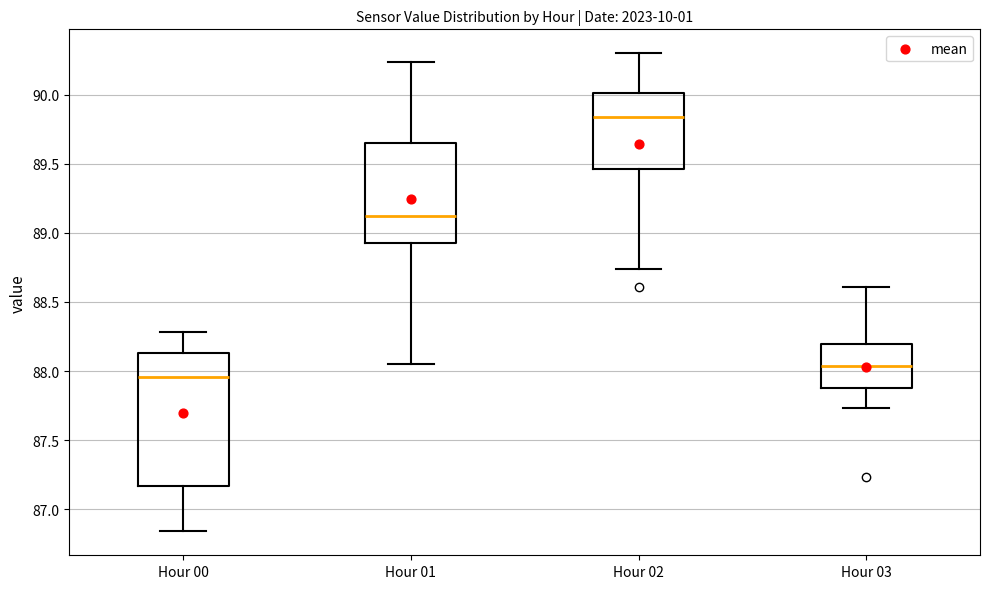

Which box has the lowest median line?

Hour 00